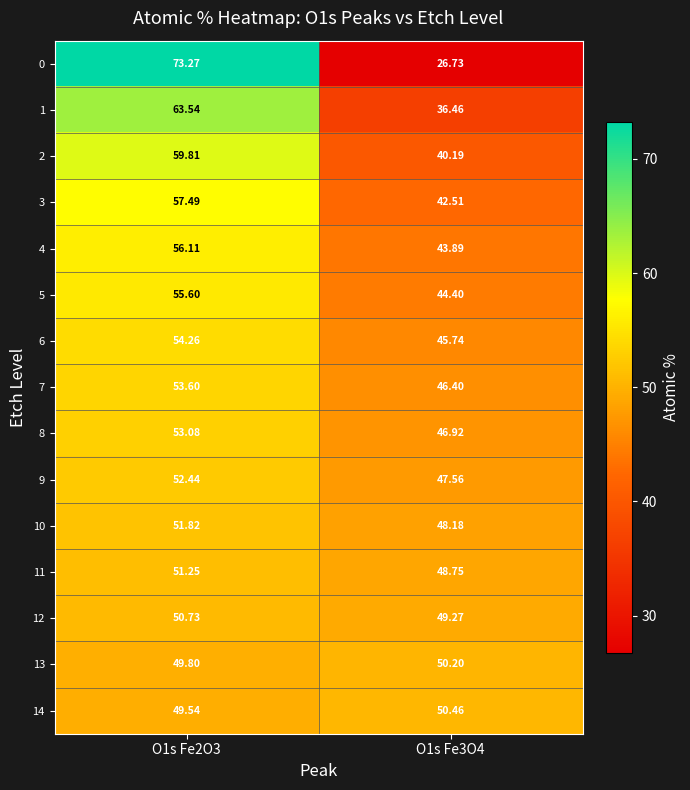

Is the value of 14 at O1s Fe2O3 greater than the value of 4 at O1s Fe2O3?

No